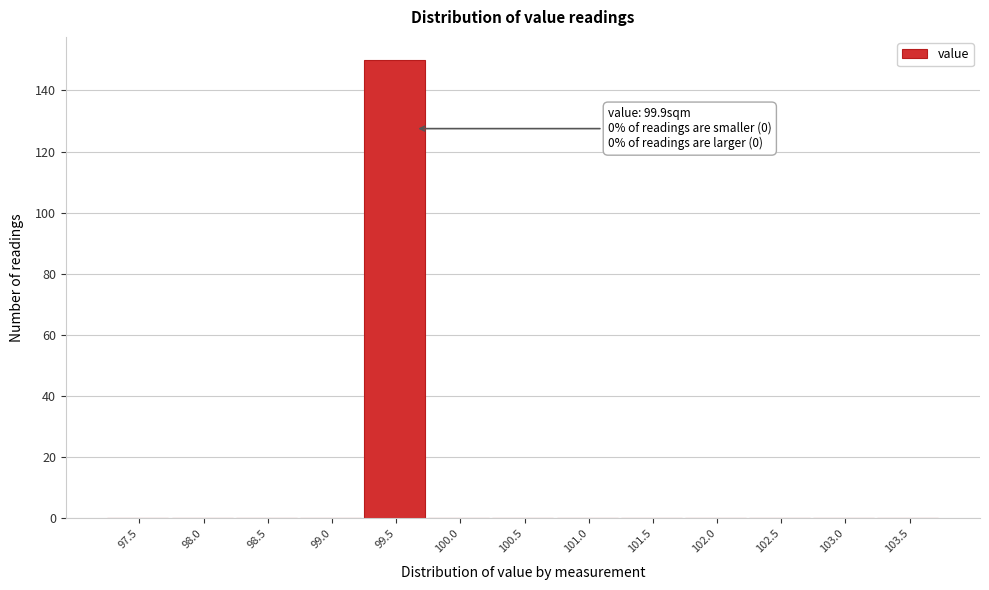

Reading left to right, extract all data points from this chart.

97.5=0	98.0=0	98.5=0	99.0=0	99.5=150	100.0=0	100.5=0	101.0=0	101.5=0	102.0=0	102.5=0	103.0=0	103.5=0